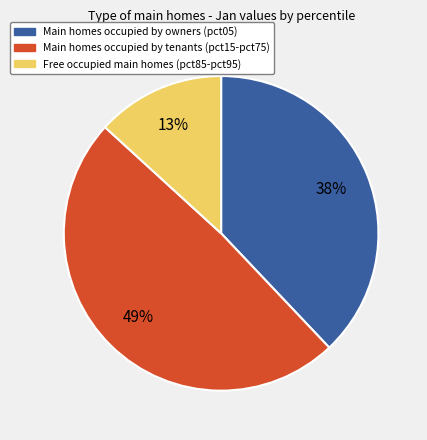

To the nearest percent, what is the average slice percentage?

33%